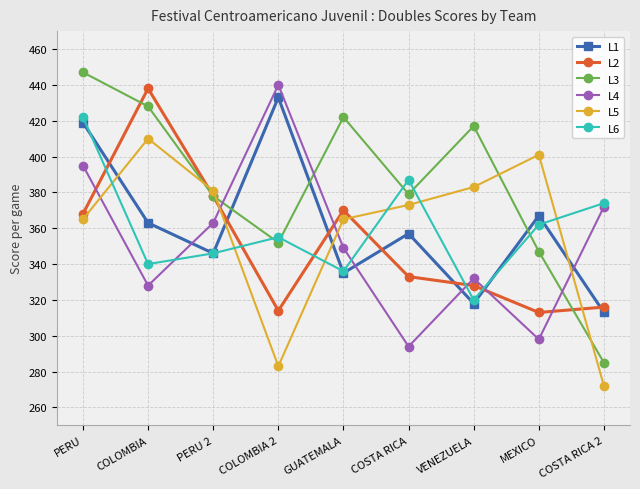

How many lines are shown in the chart?

6